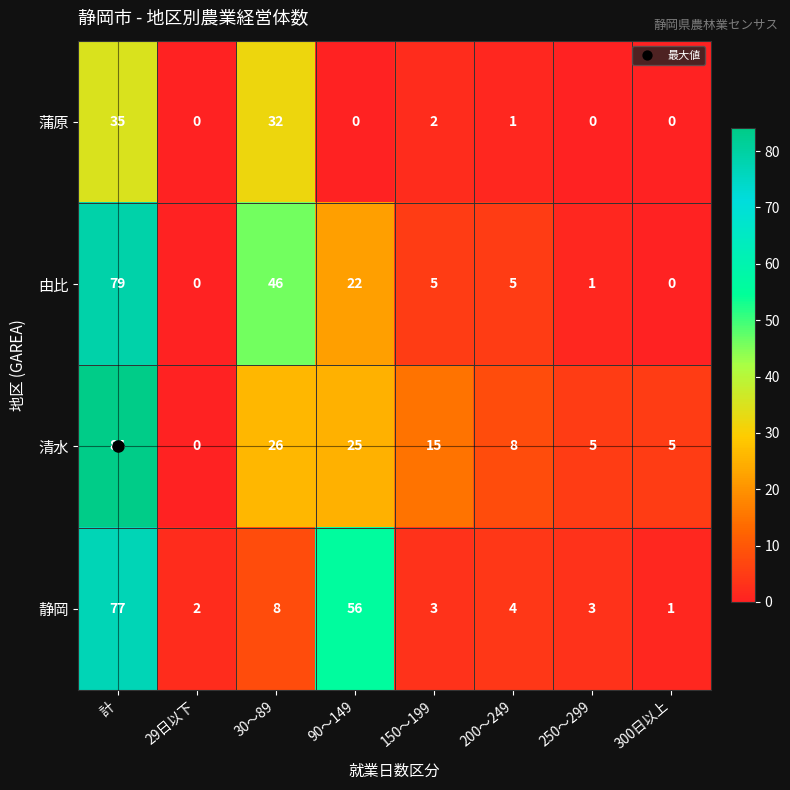

Count the number of categories in the chart.

8